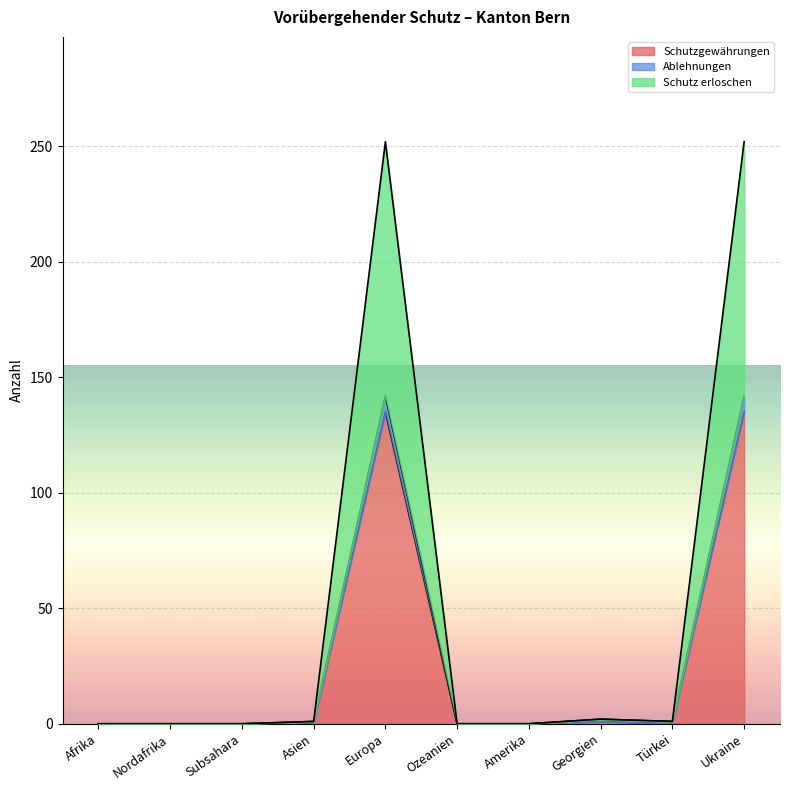

True or false: Schutzgewährungen has more than 2 points higher than both neighbors.

False